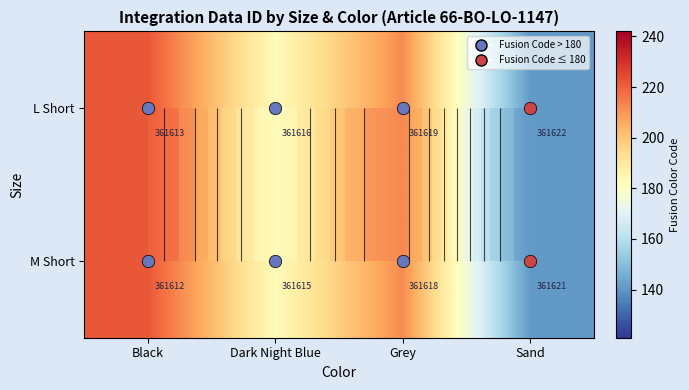

How many data points does each series have?

4